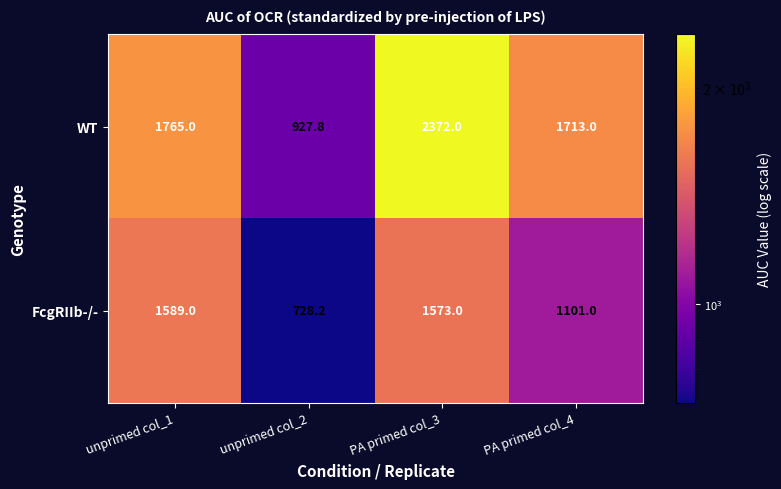

Which series has the largest range (max minus min)?

WT